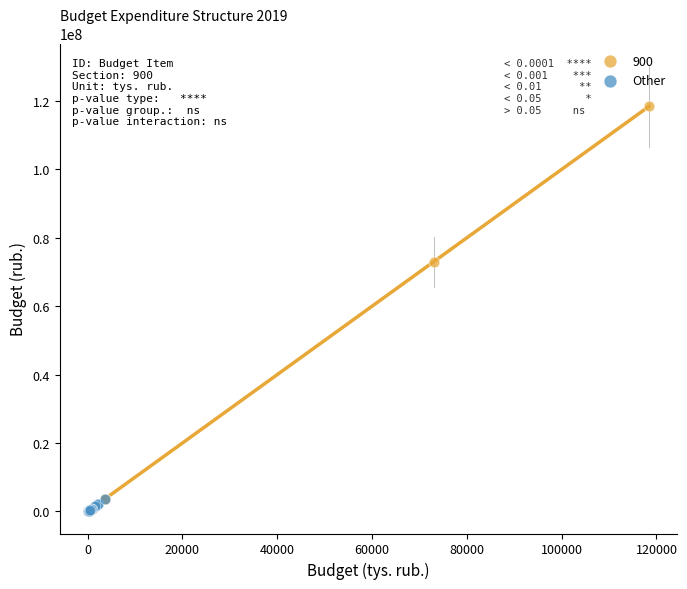

Which series contains the highest Y value?

900